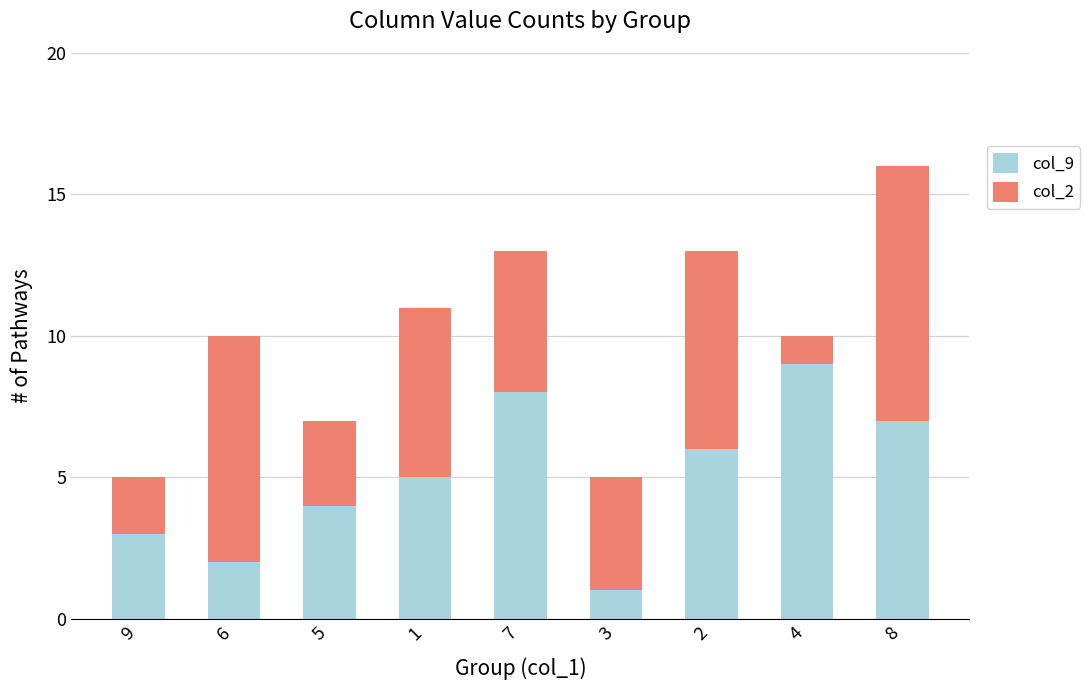

Reading right to left, what are the values for col_9?

7	9	6	1	8	5	4	2	3